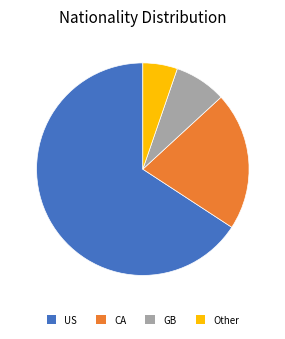

Which has a higher value, US or Other?

US